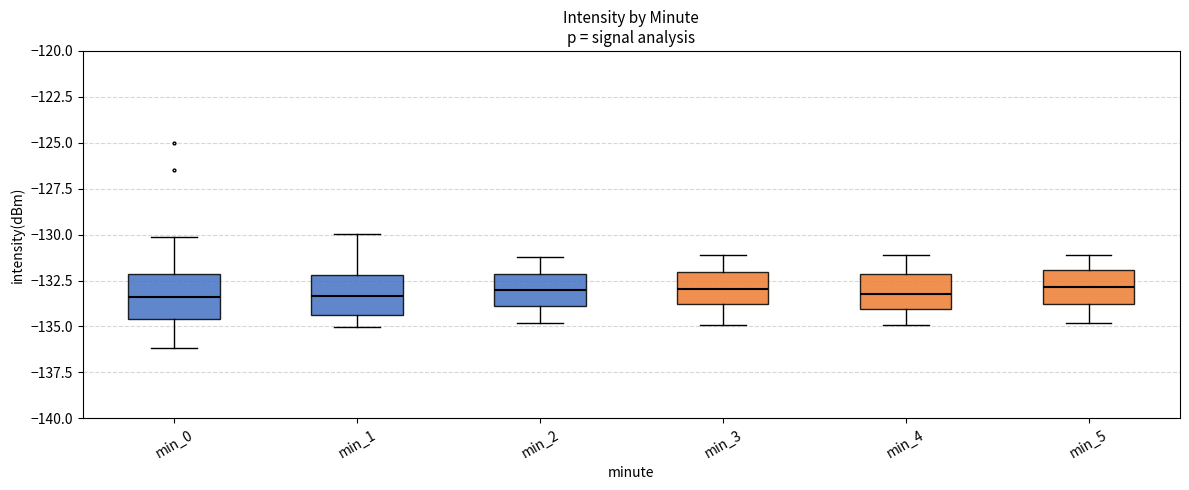

Where is the lower edge of the box for min_4 on the y-axis? The values are not printed on the chart, so give them approximately, as read against the axis.

-134.0